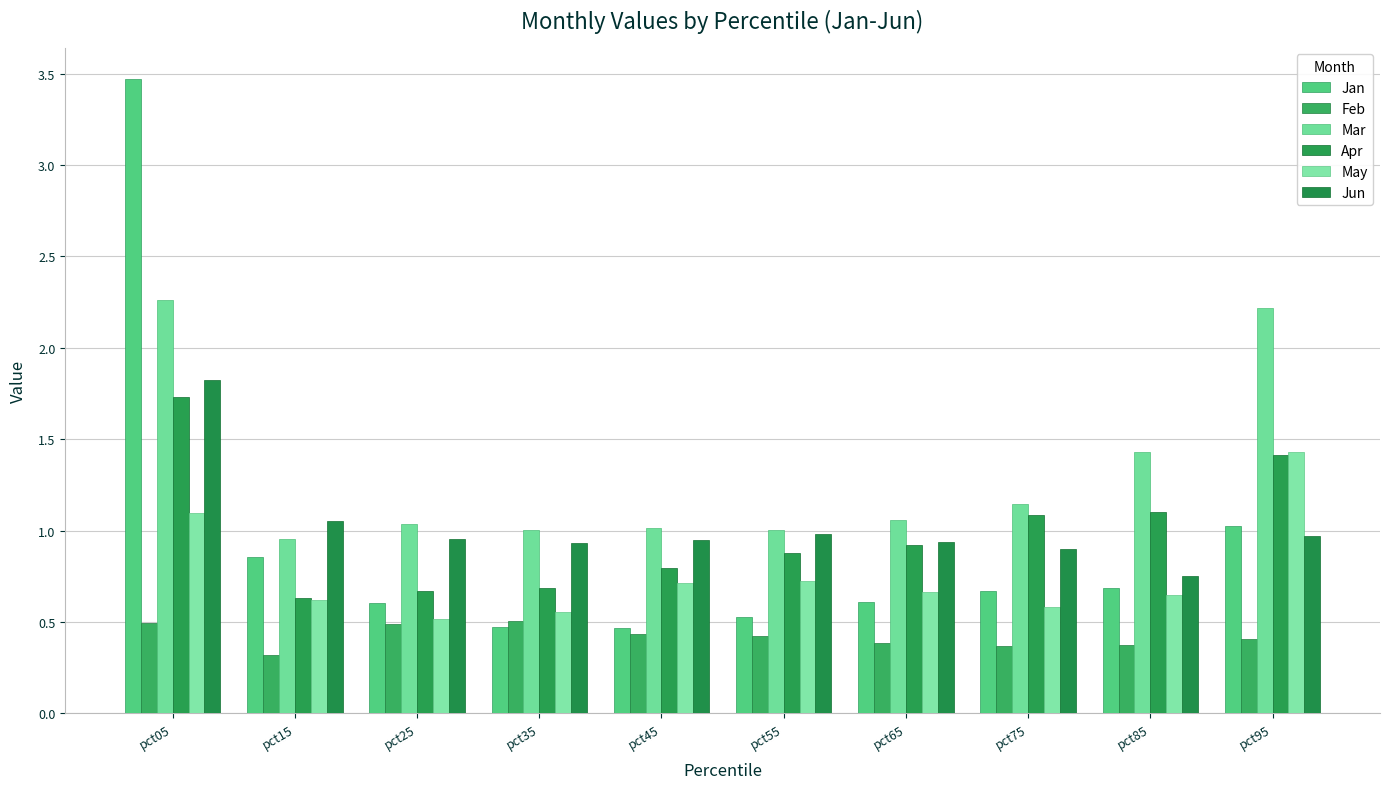

What is the sum of the Jan values at pct45 and pct65?

1.1